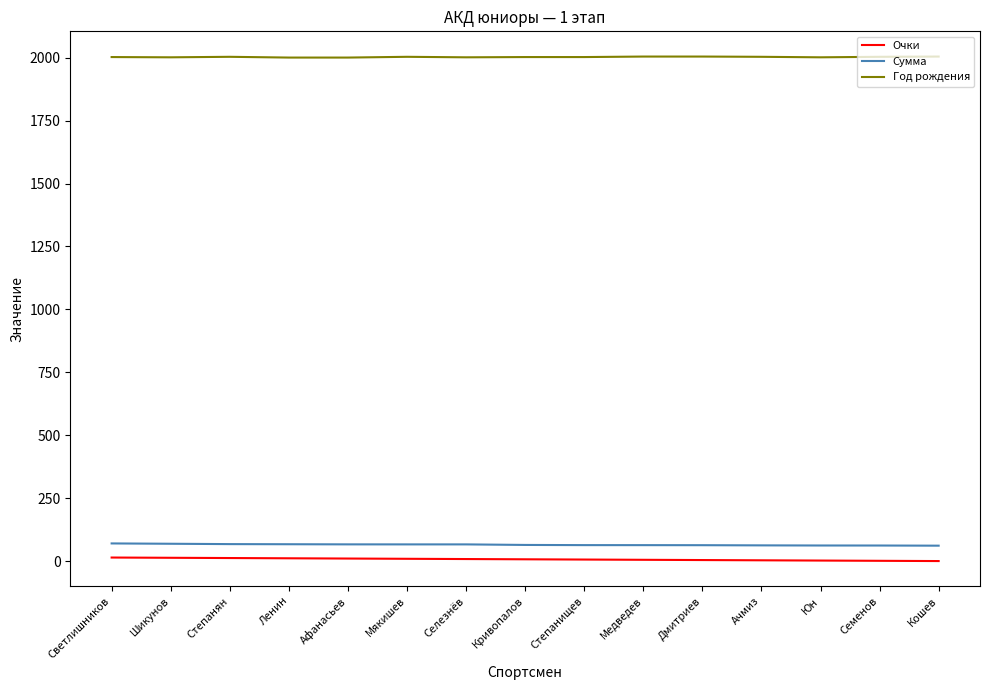

The value of Год рождения at Степанищев is 2002.0. True or false?

True